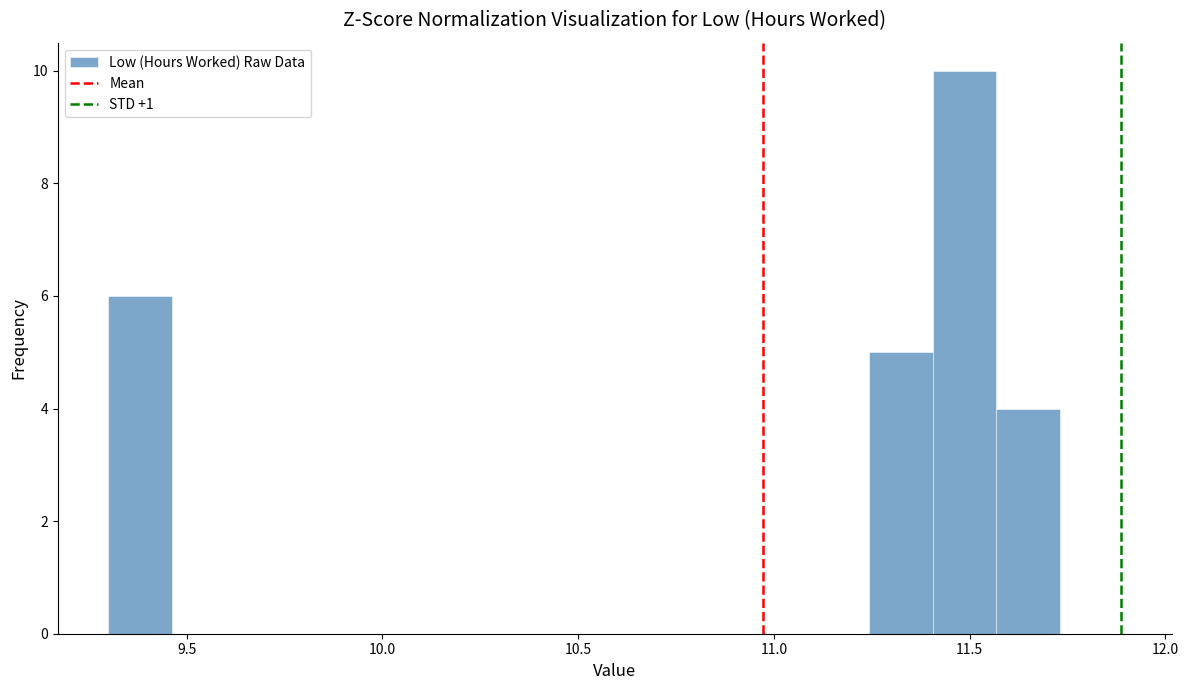

Read against the x-axis, roughly where is the centre of the tallest bar?

11.50